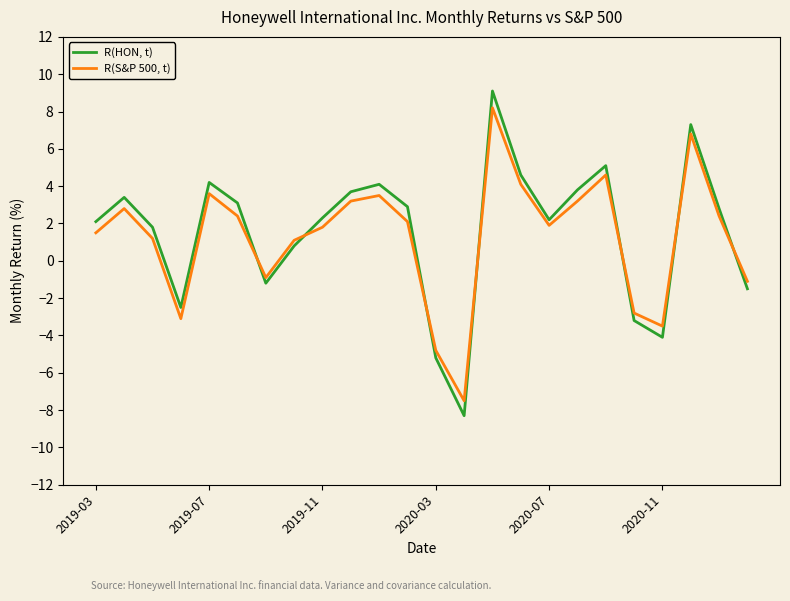

Is this an area chart (filled region under the line)?

No